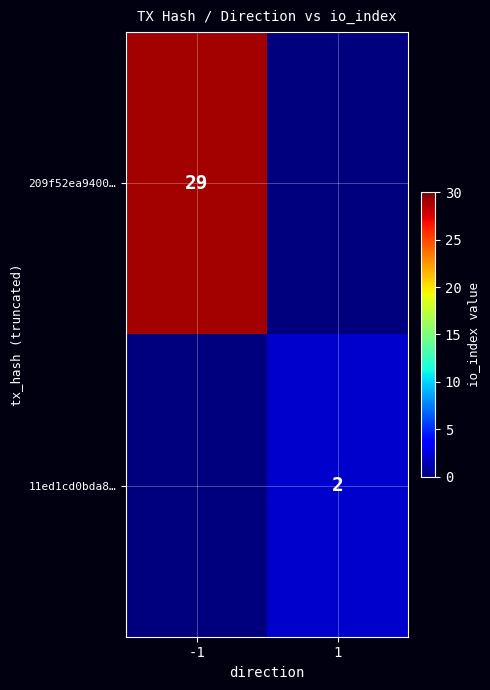

The 209f52ea9400… series shows 18 at -1. True or false?

False